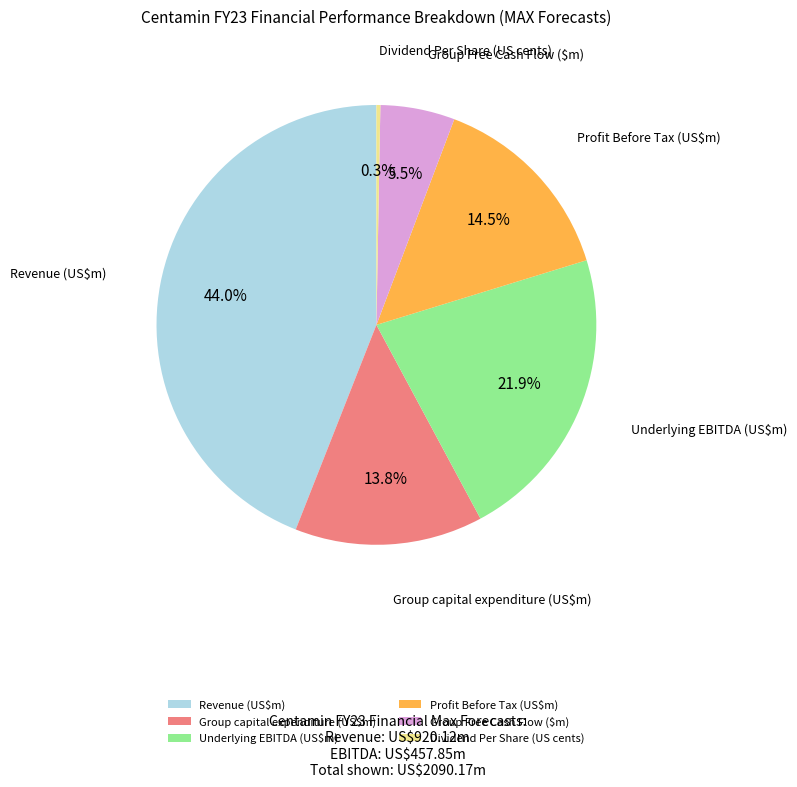

What percentage do Underlying EBITDA (US$m) and Profit Before Tax (US$m) together represent?

36.4%